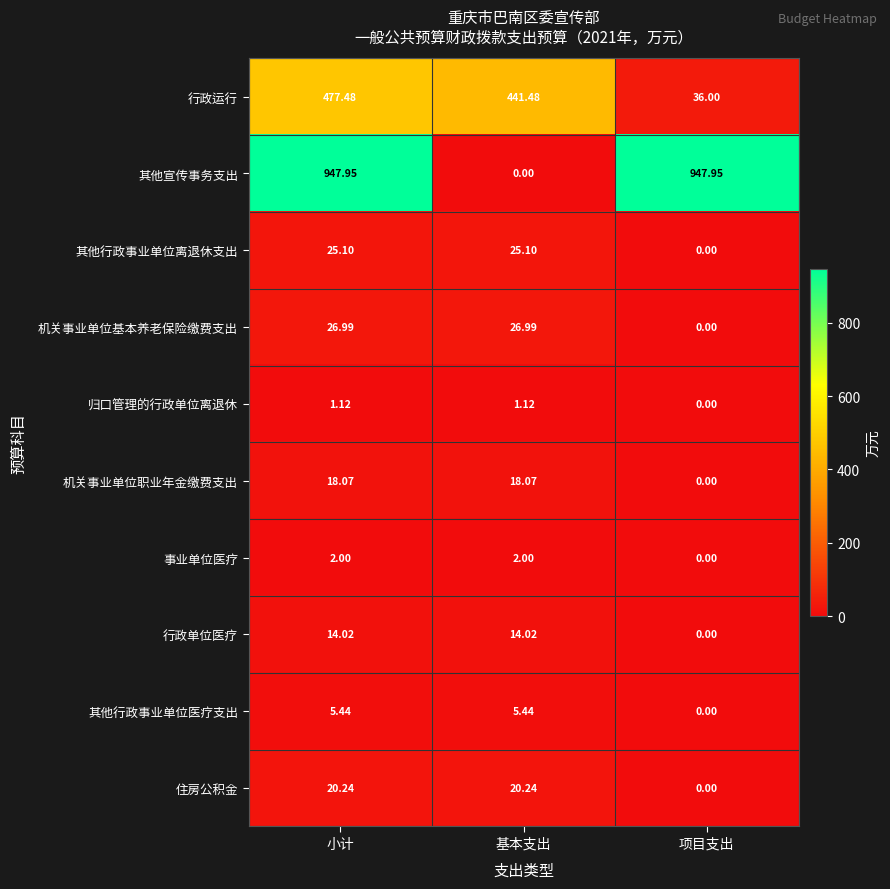

At which label does 机关事业单位基本养老保险缴费支出 reach its minimum?

项目支出